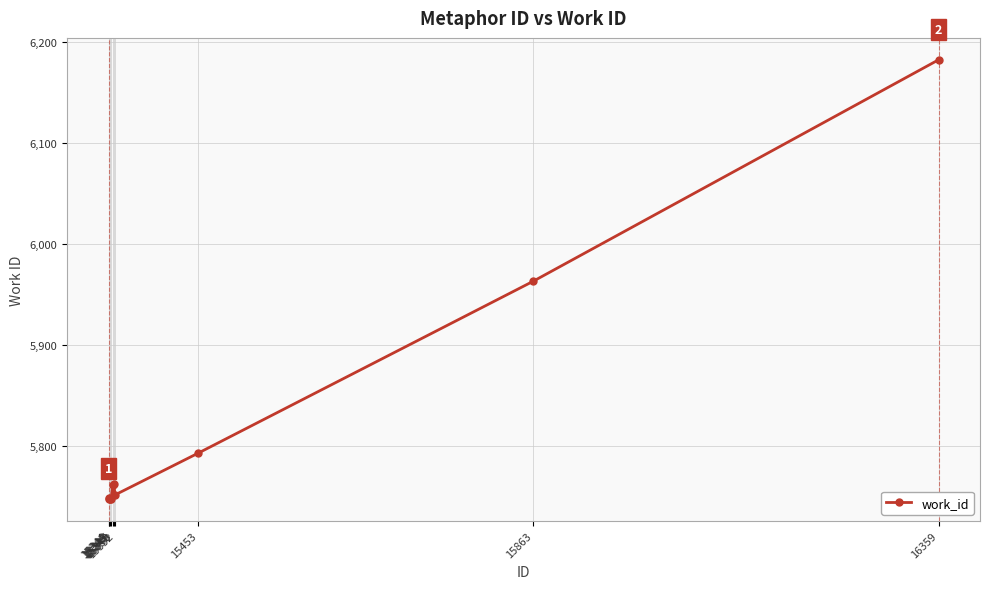

The chart shows a value of 5749 at 15345. True or false?

True